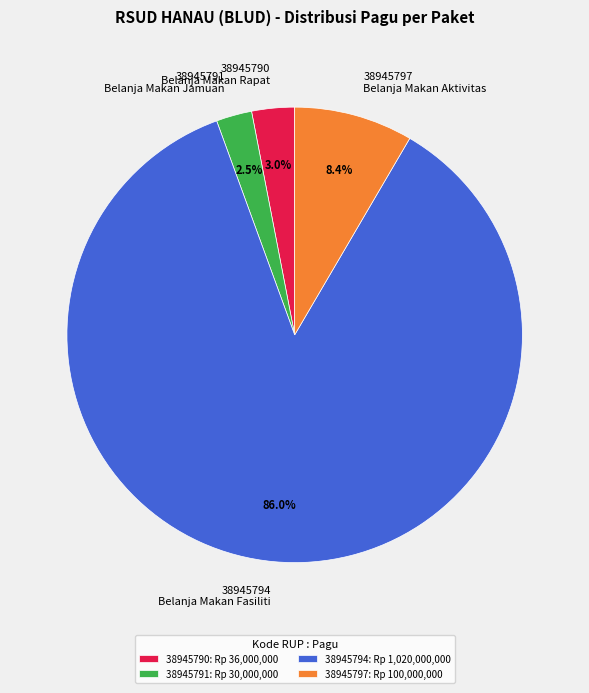

What is the smallest slice in the pie chart?

38945791